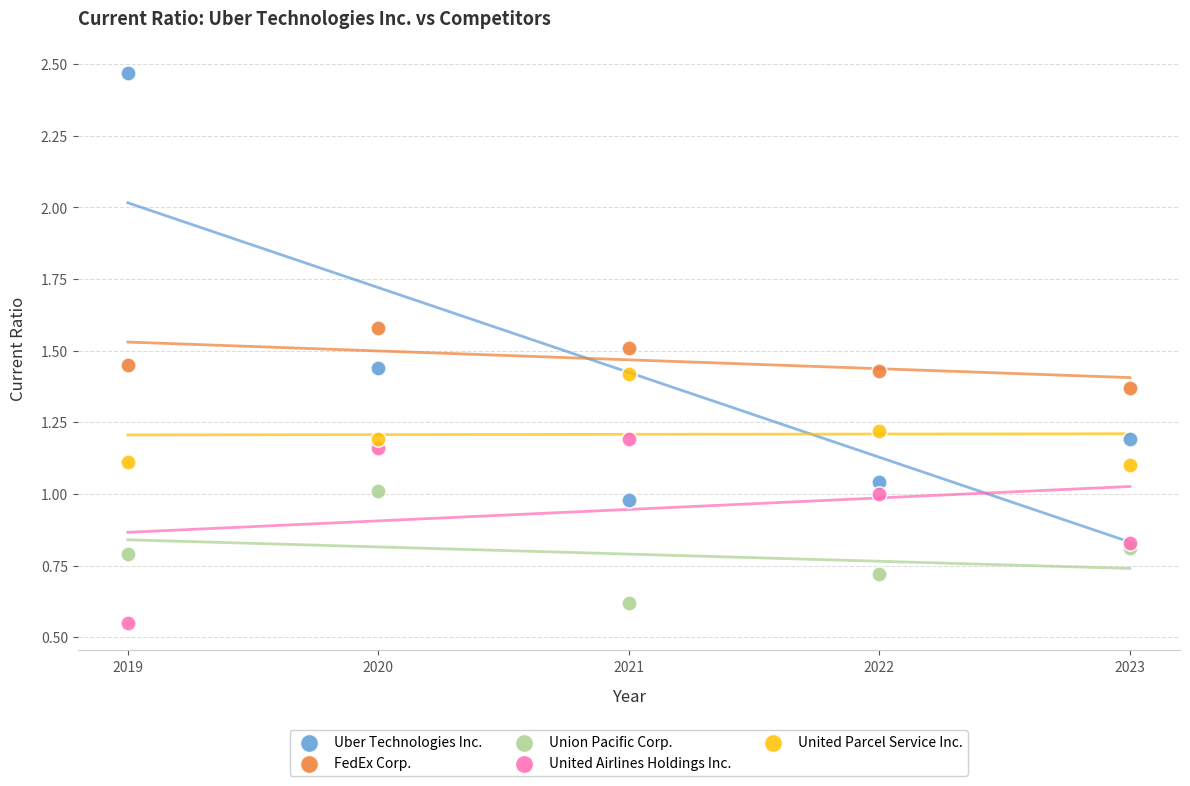

Which series reaches the minimum Y coordinate?

United Airlines Holdings Inc.